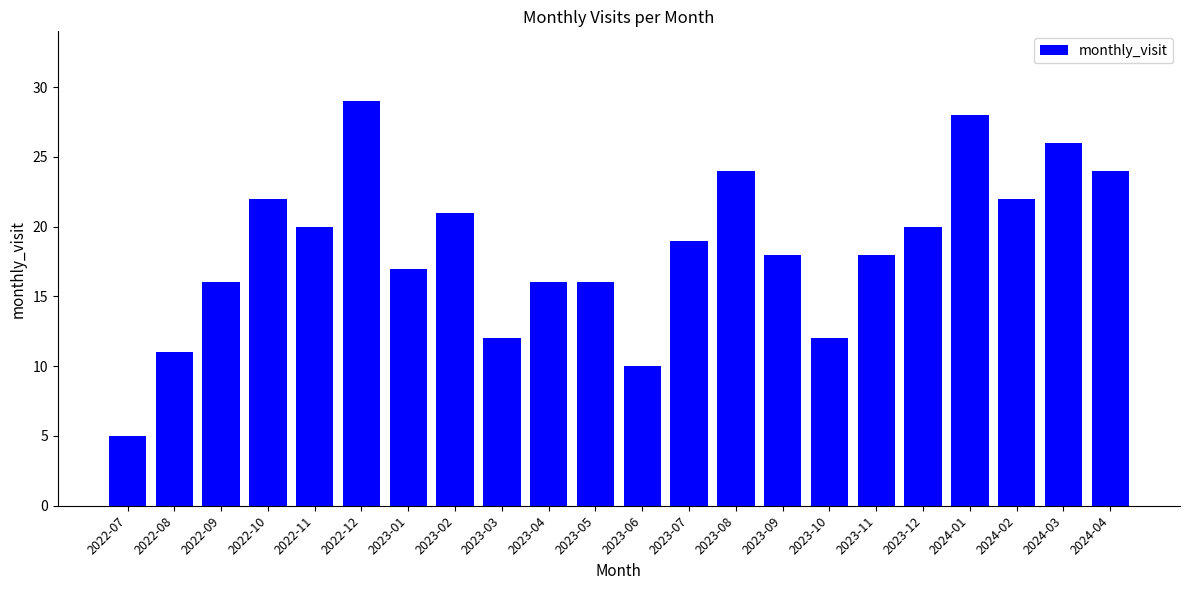

What is the difference between the maximum and minimum values?

24